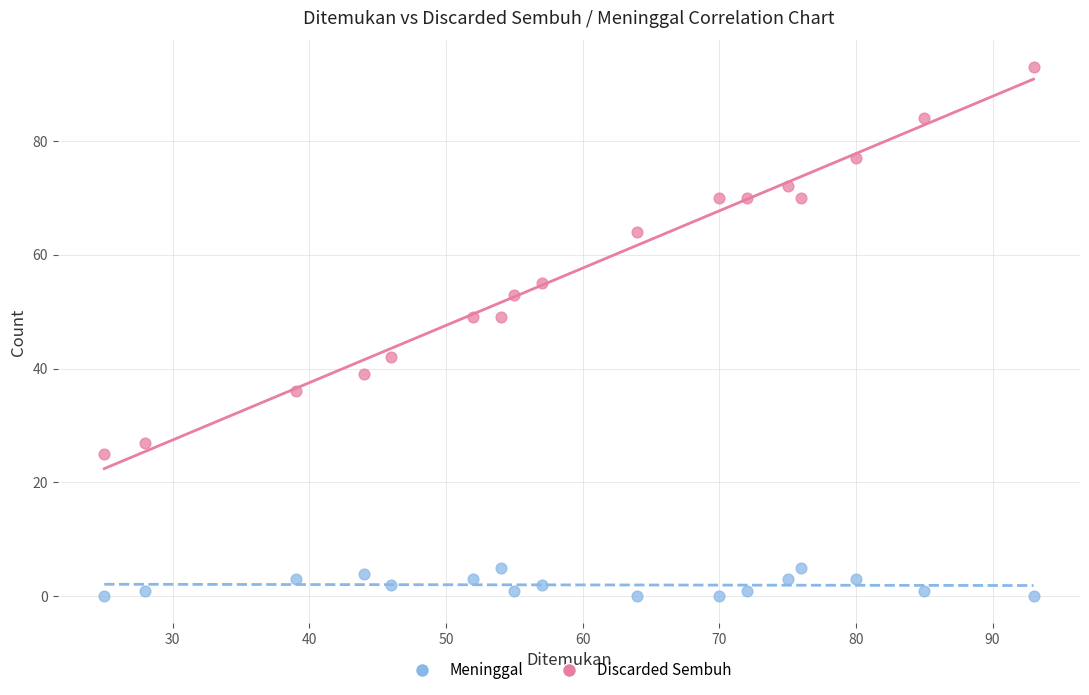

Which series reaches the minimum Y coordinate?

Meninggal